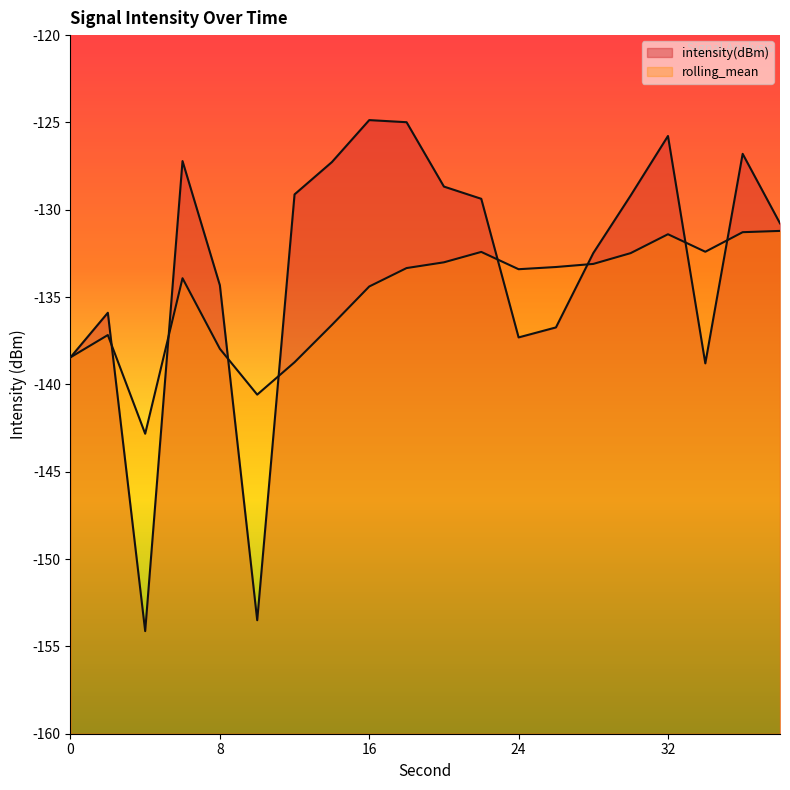

The rolling_mean series shows -237.5 at 34. True or false?

False